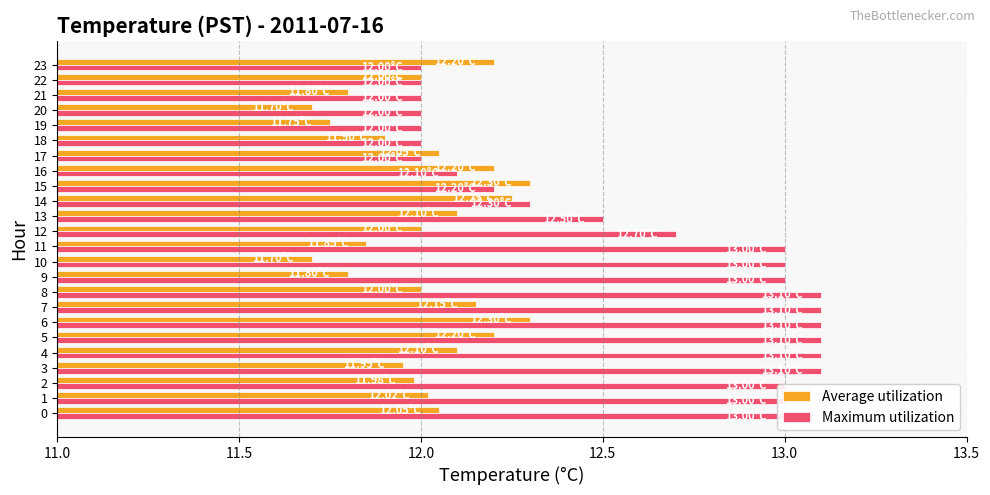

What is the average value of the Maximum utilization series?

12.6